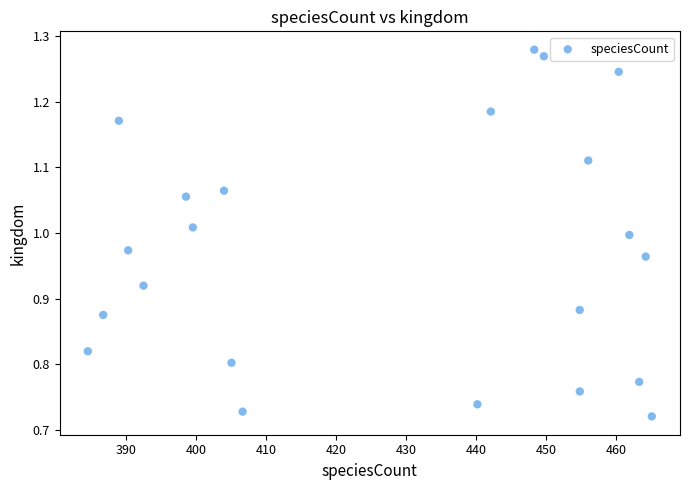

What is the range of X values (max minus min)?

80.6